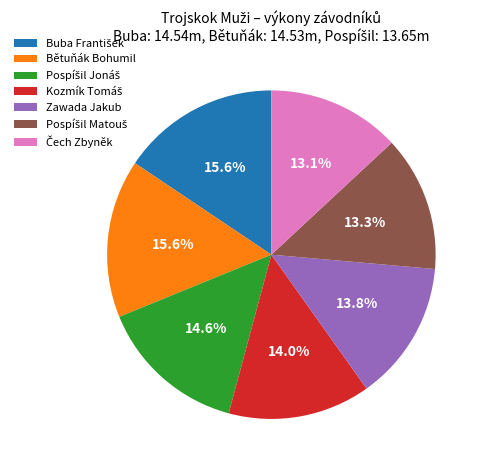

Does Bětuňák Bohumil account for over 50% of the chart?

No